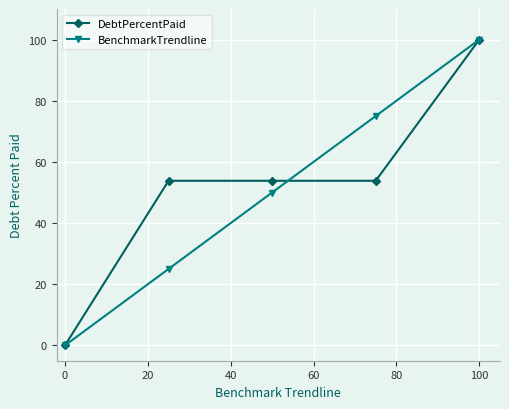

True or false: BenchmarkTrendline has more than 1 interior local peaks.

False